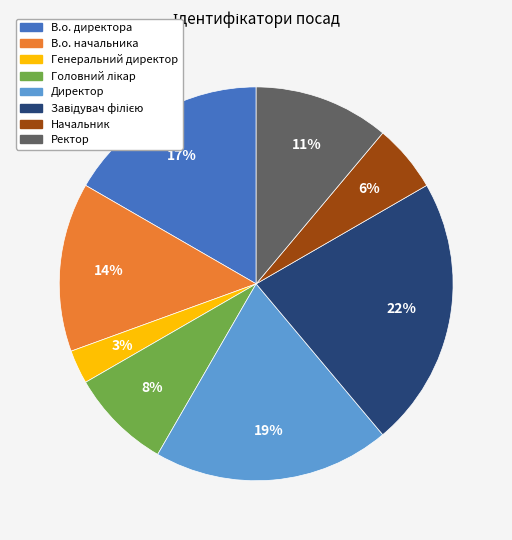

Is the sum of Ректор and Генеральний директор greater than half?

No